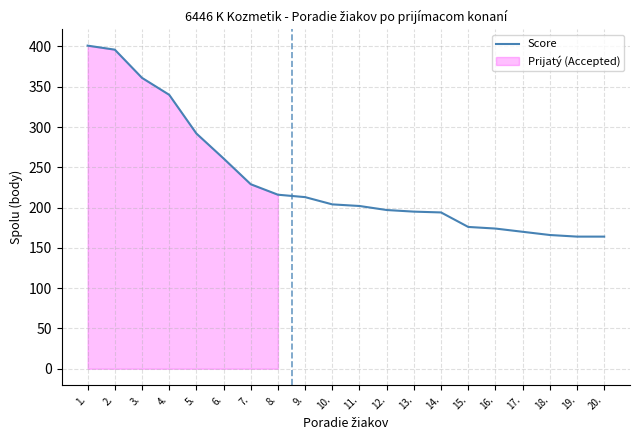

What is the sum of all values?

4715